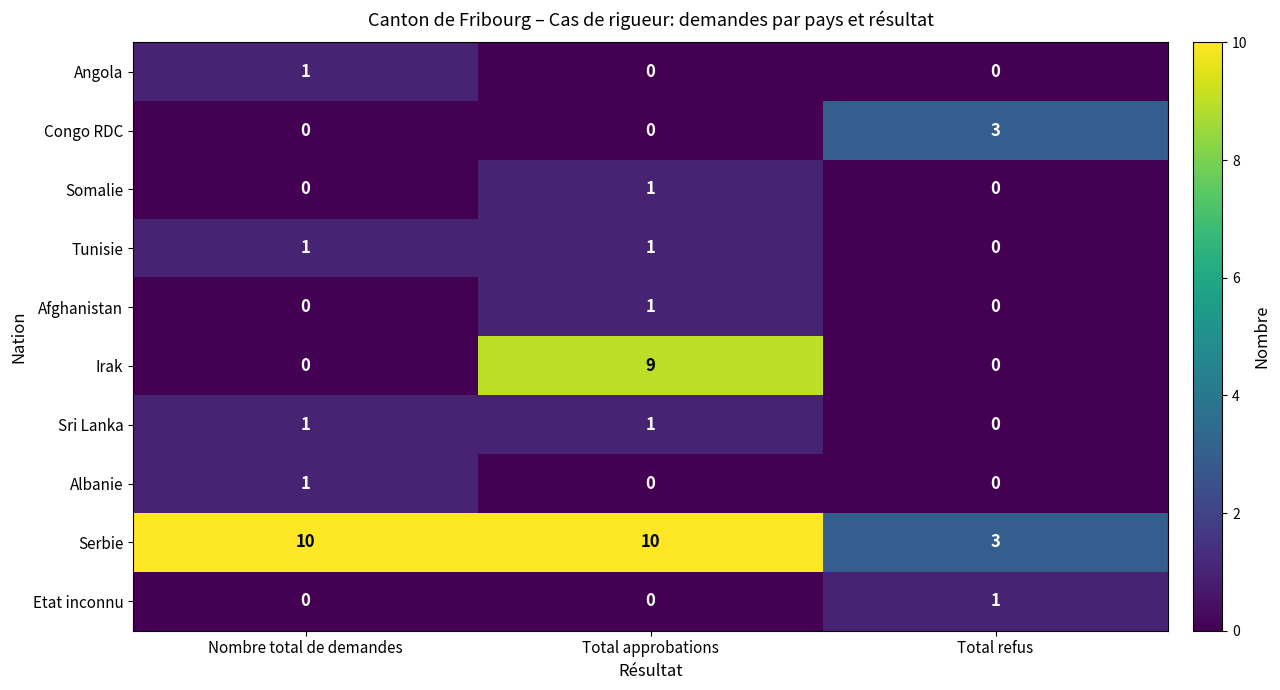

What is the maximum value shown in the chart?

10